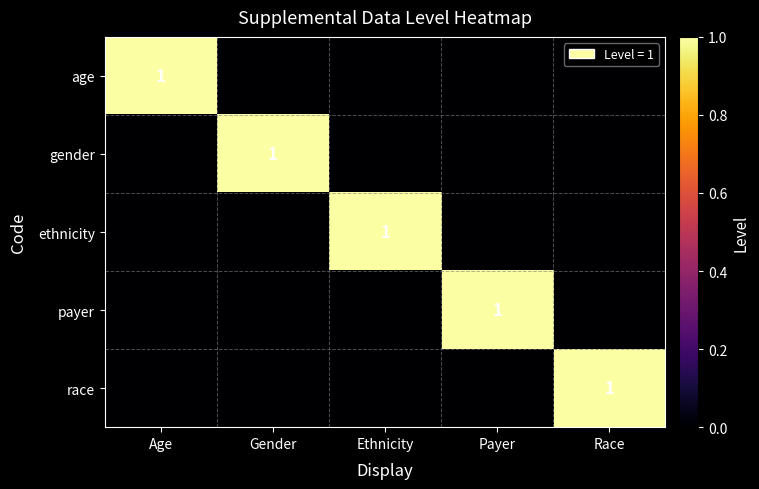

At which label does payer reach its minimum?

Age